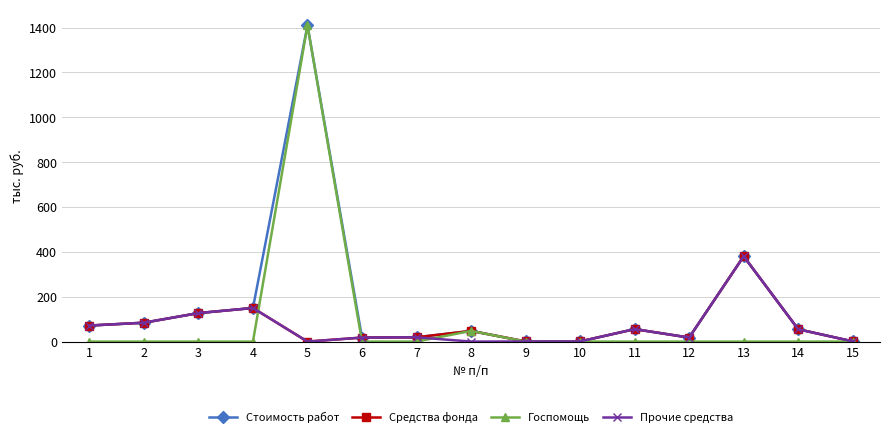

What is the total value across all series at 4?

449.3